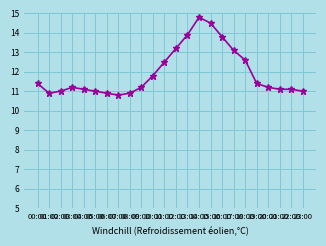

What is the average value?

11.9